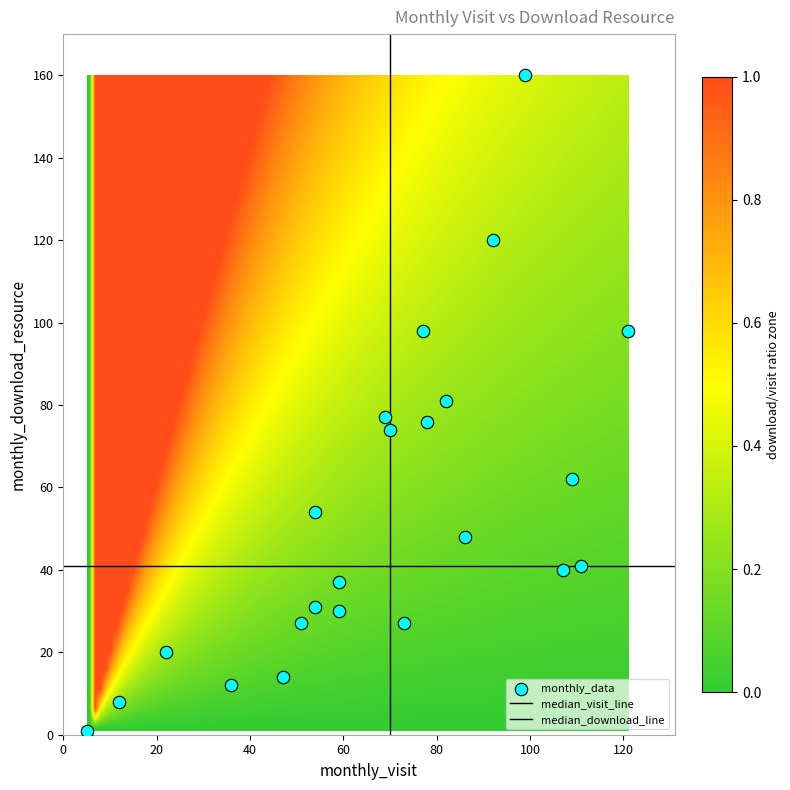

How many data points are displayed?

23